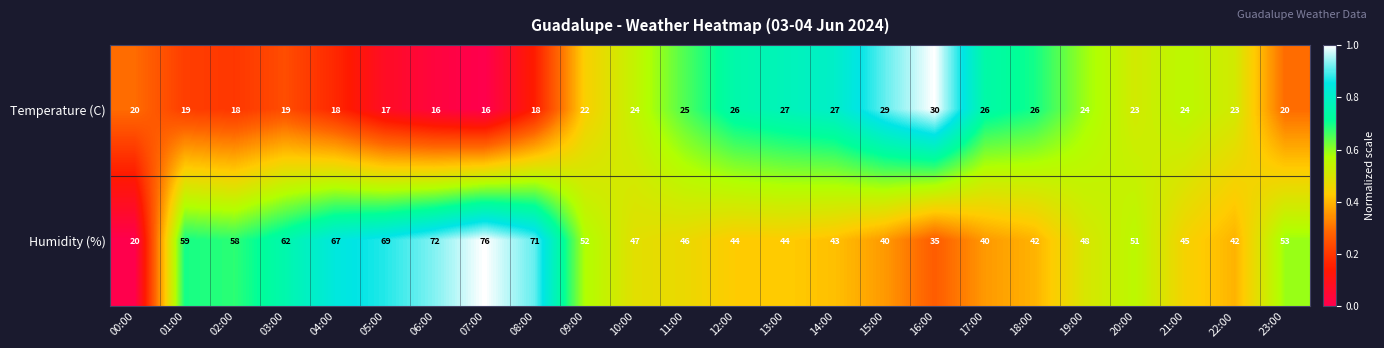

What is the total value across all series at 15:00?

69